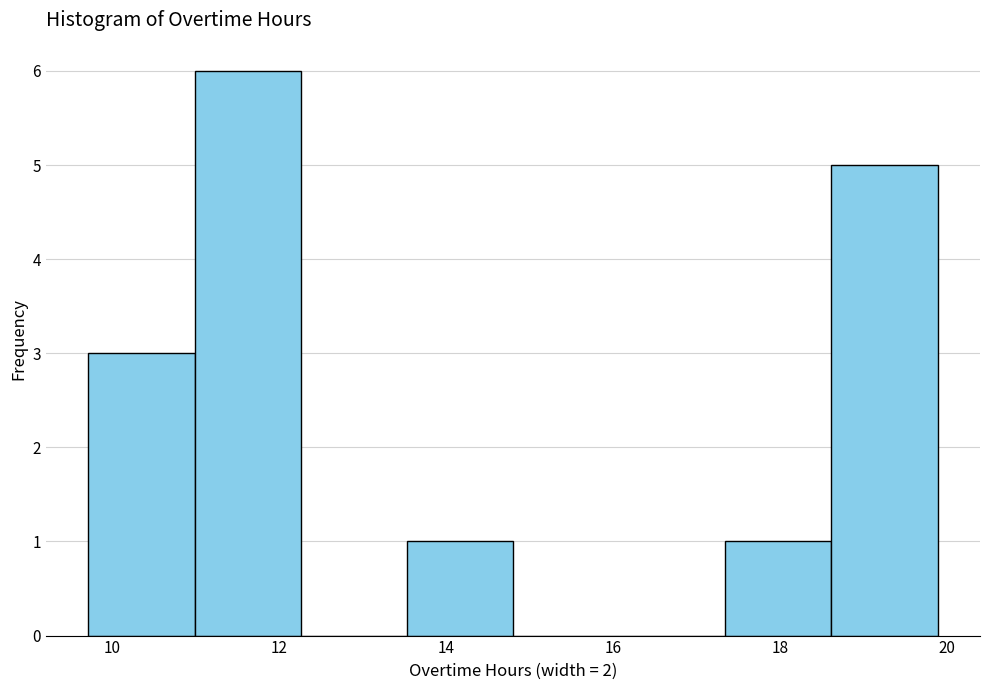

Which range on the x-axis has the tallest bar?

11.0 to 12.2